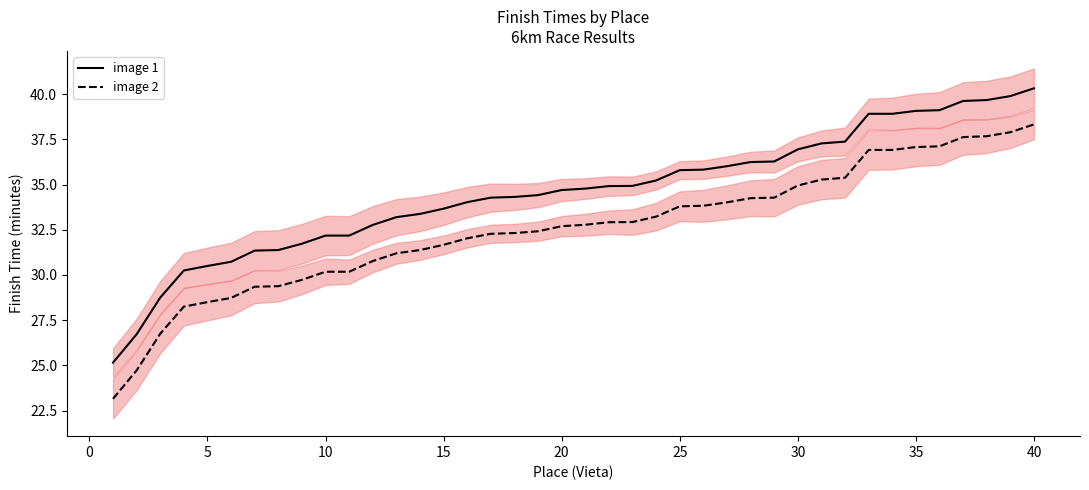

True or false: image 1 and image 2 intersect in this chart.

False